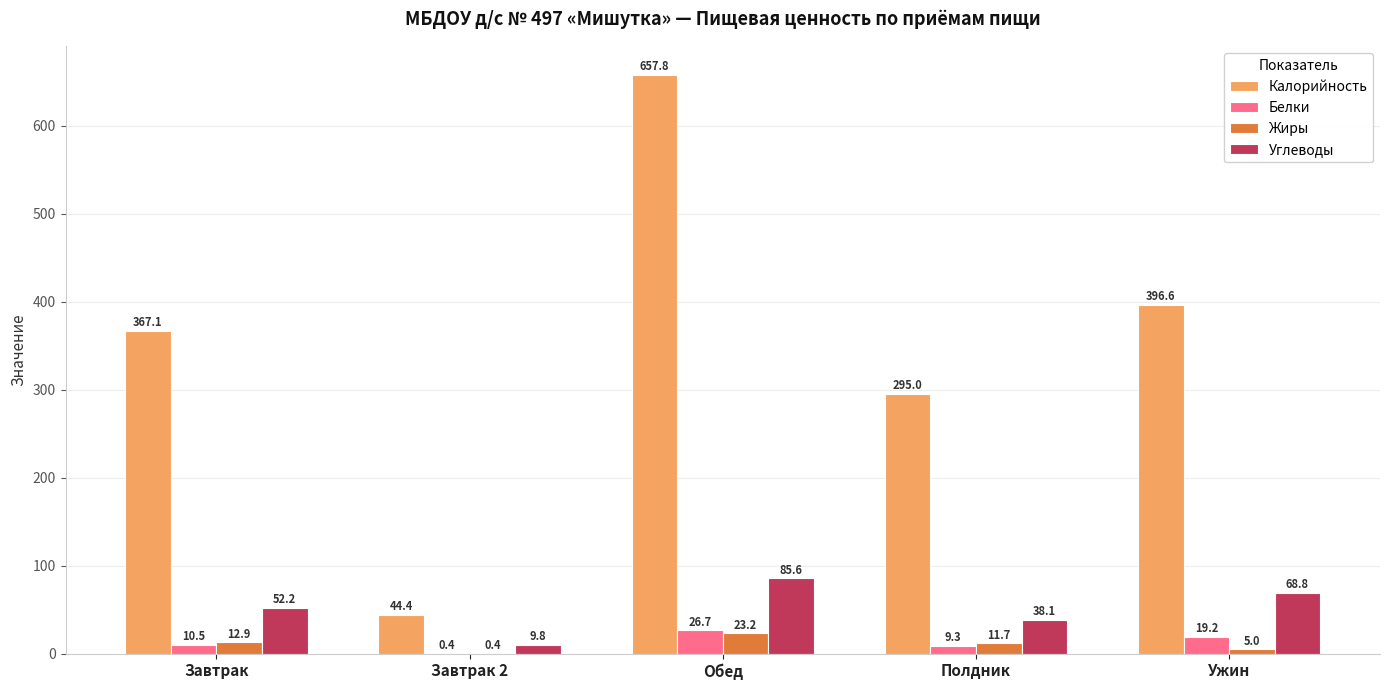

What is the highest value of the Калорийность series?

657.8